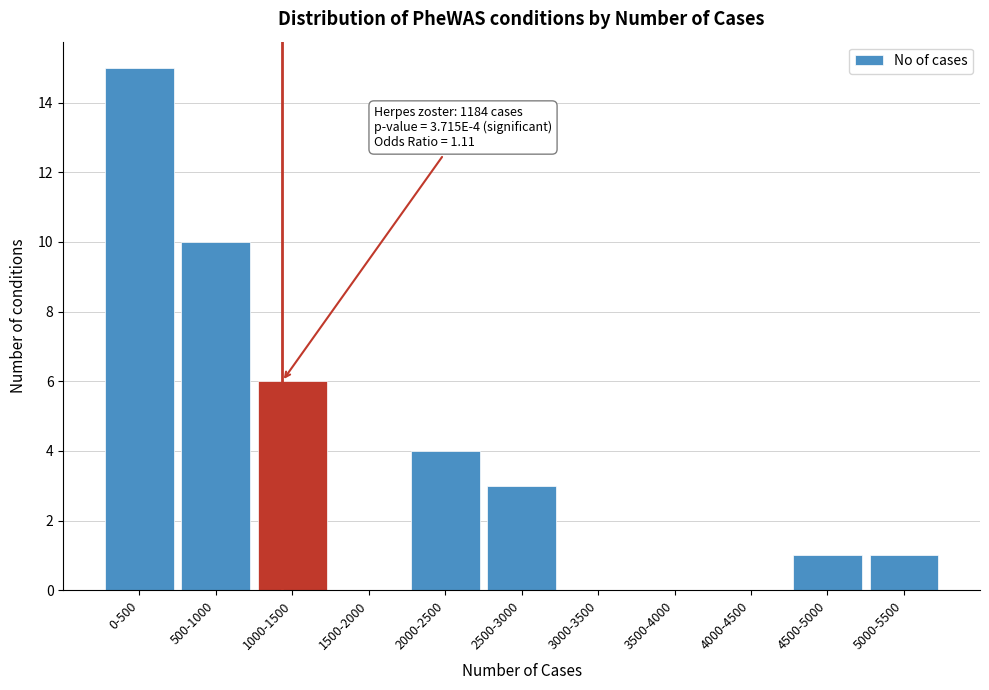

Reading left to right, extract all data points from this chart.

0-500=15	500-1000=10	1000-1500=6	1500-2000=0	2000-2500=4	2500-3000=3	3000-3500=0	3500-4000=0	4000-4500=0	4500-5000=1	5000-5500=1